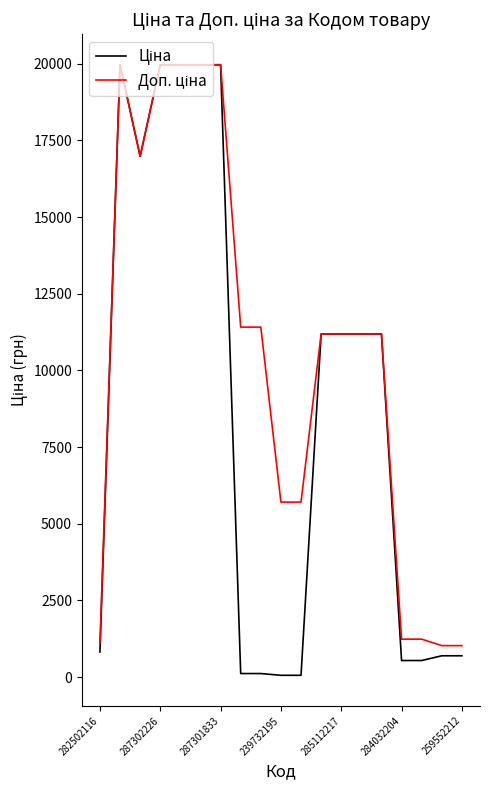

What is the greatest value displayed?

19964.2